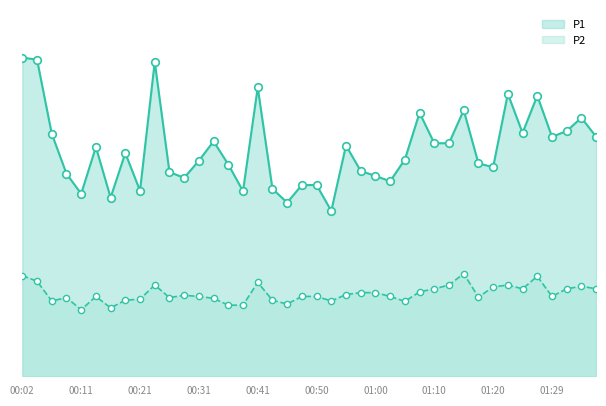

Which series contains the lowest Y value?

P2